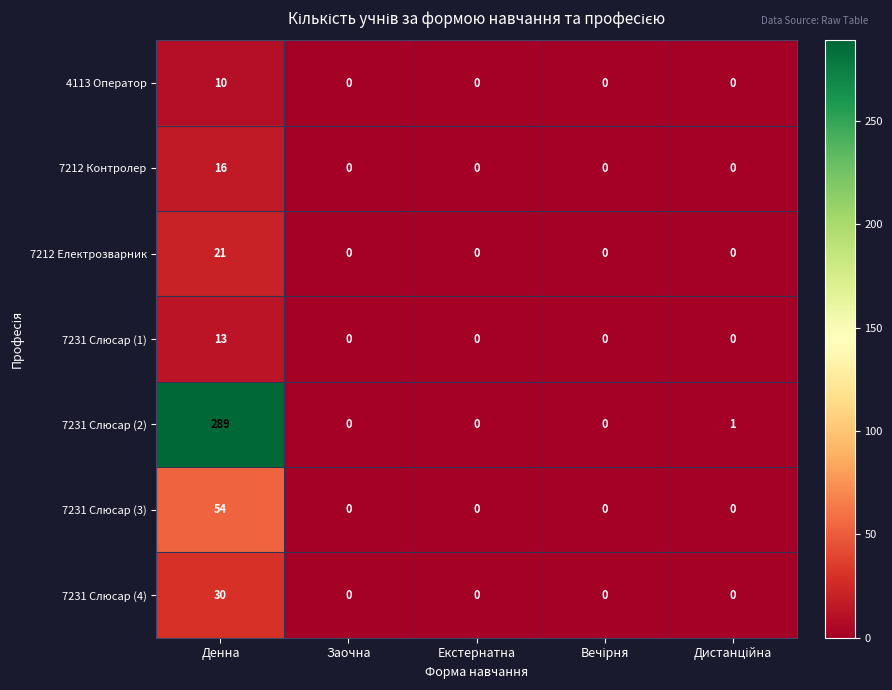

Read the 7231 Слюсар (1) value at Денна, to the nearest 5.

15